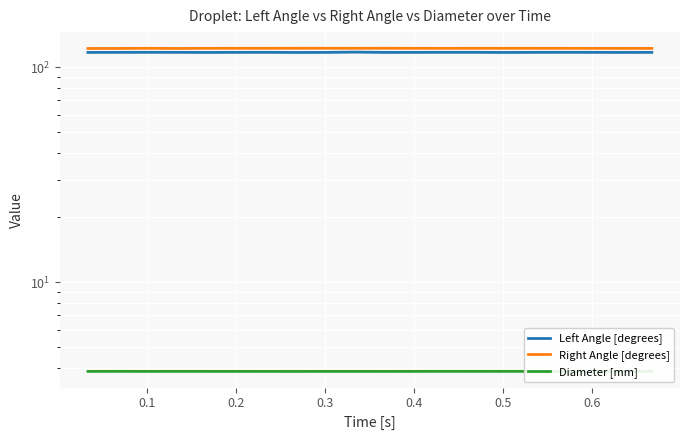

What is the difference between the maximum and second lowest values in the Right Angle [degrees] series?

0.2